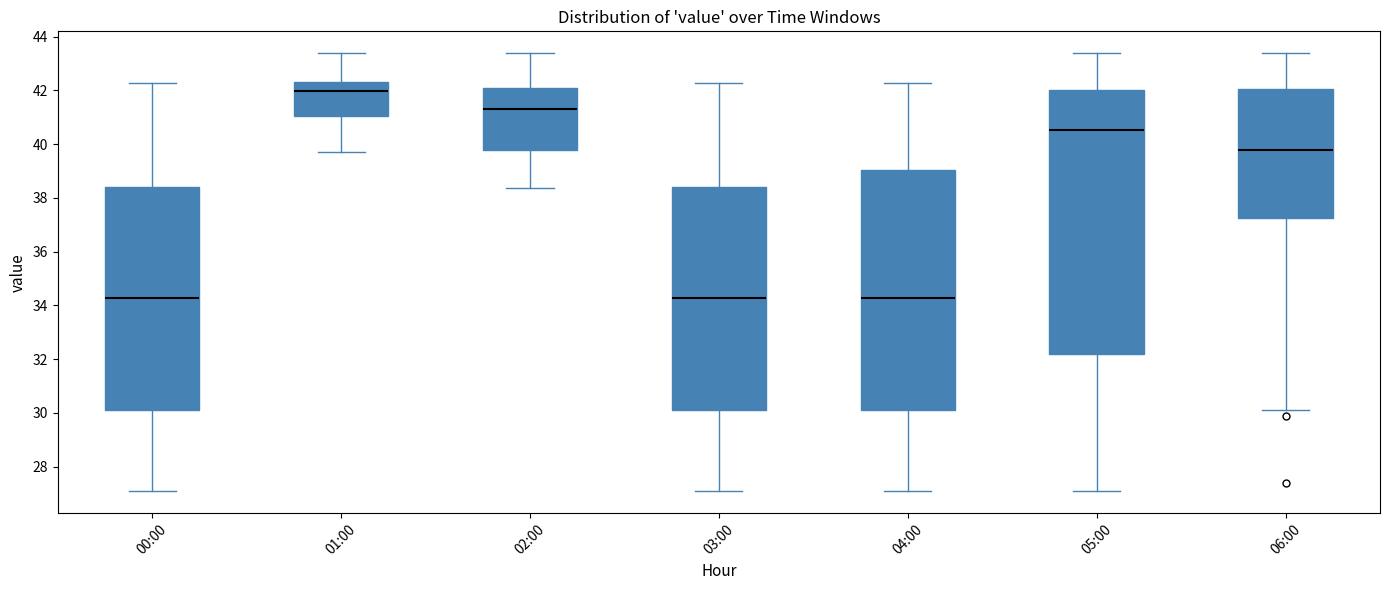

Which box is the tallest, from its lower edge to its upper edge?

05:00